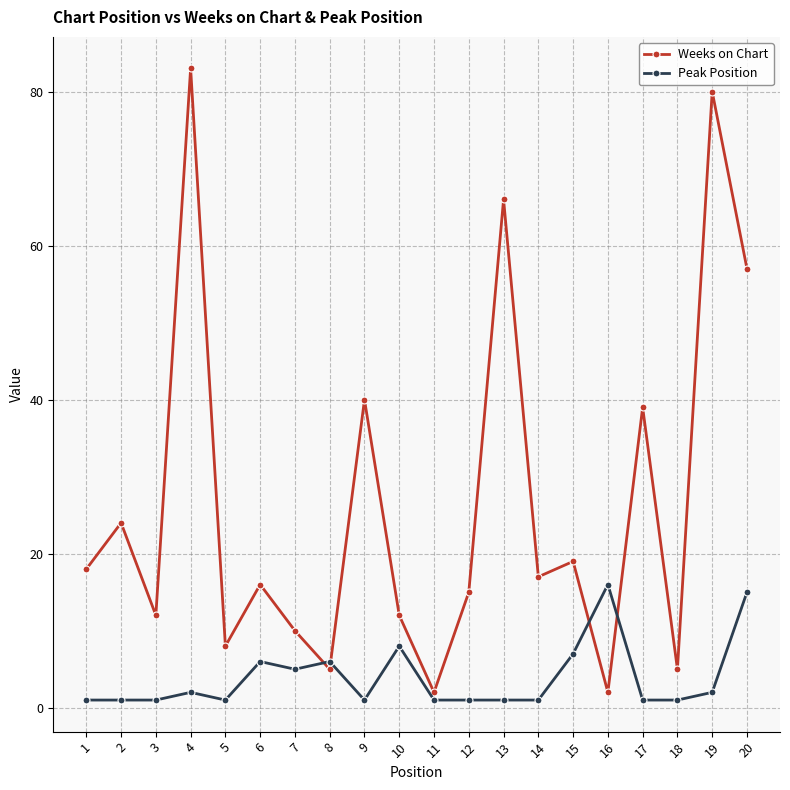

Where is Peak Position nearest to the value 8?

10